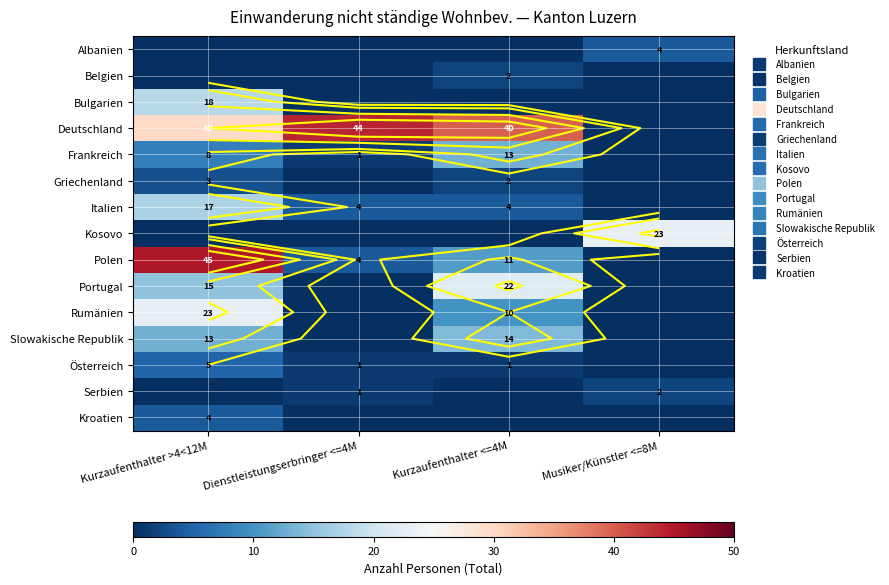

List the labels in order of Belgien value, largest first.

Kurzaufenthalter <=4M, Kurzaufenthalter >4<12M, Dienstleistungserbringer <=4M, Musiker/Künstler <=8M